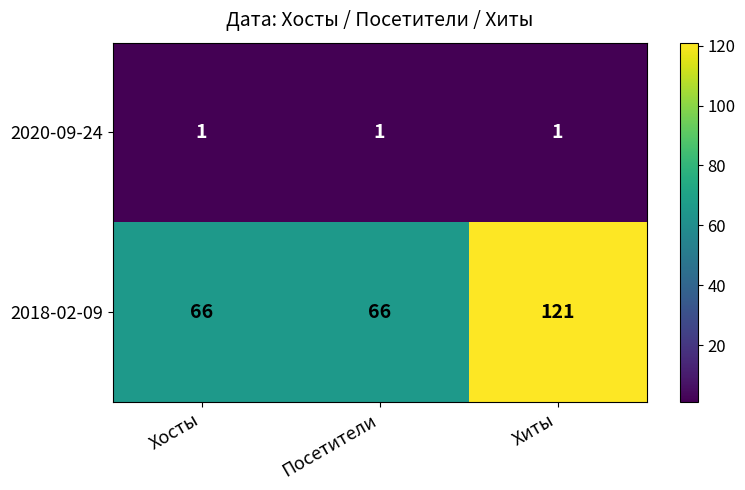

Read the 2018-02-09 value at Посетители, to the nearest 10.

70